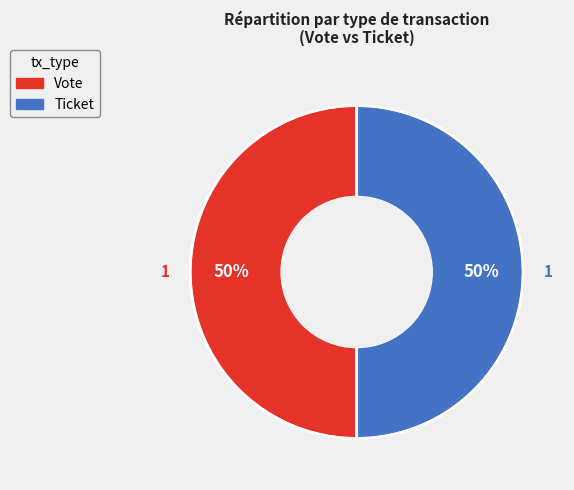

Count the number of slices in the pie.

2